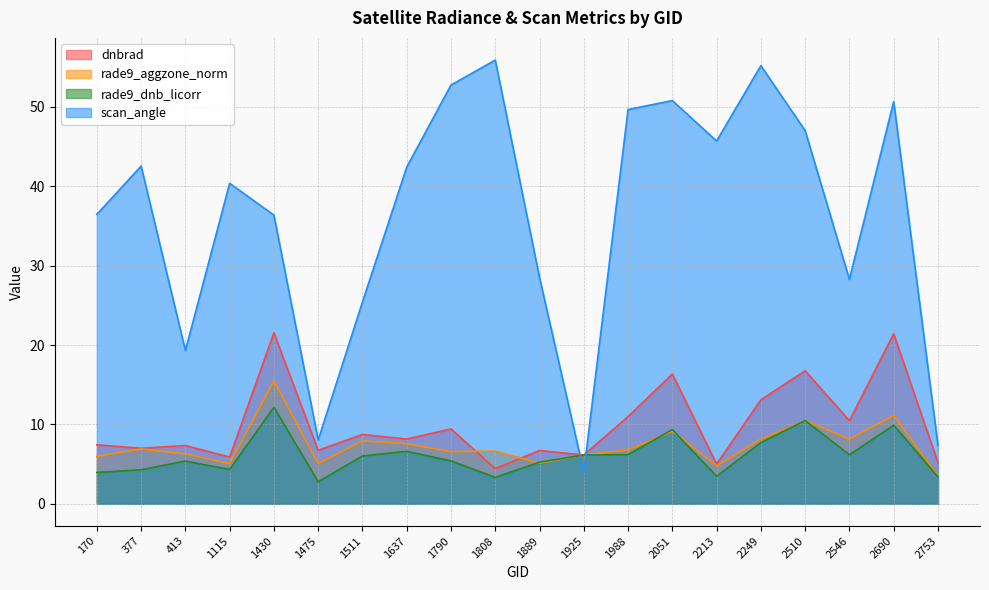

What is the difference between the highest and lowest values at 2051?

41.7